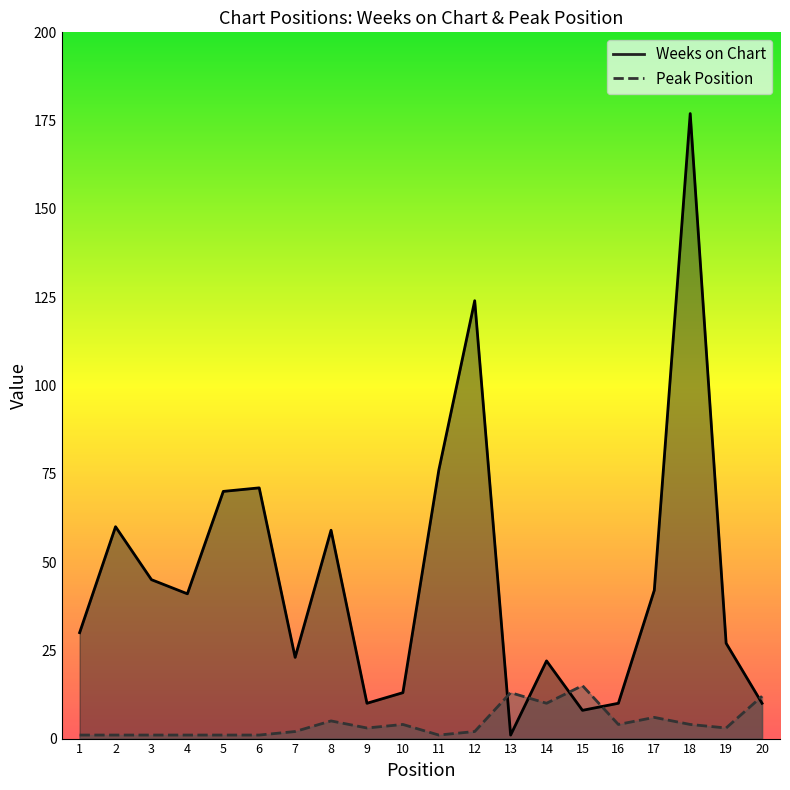

How many values in the Peak Position series are below 3?

9